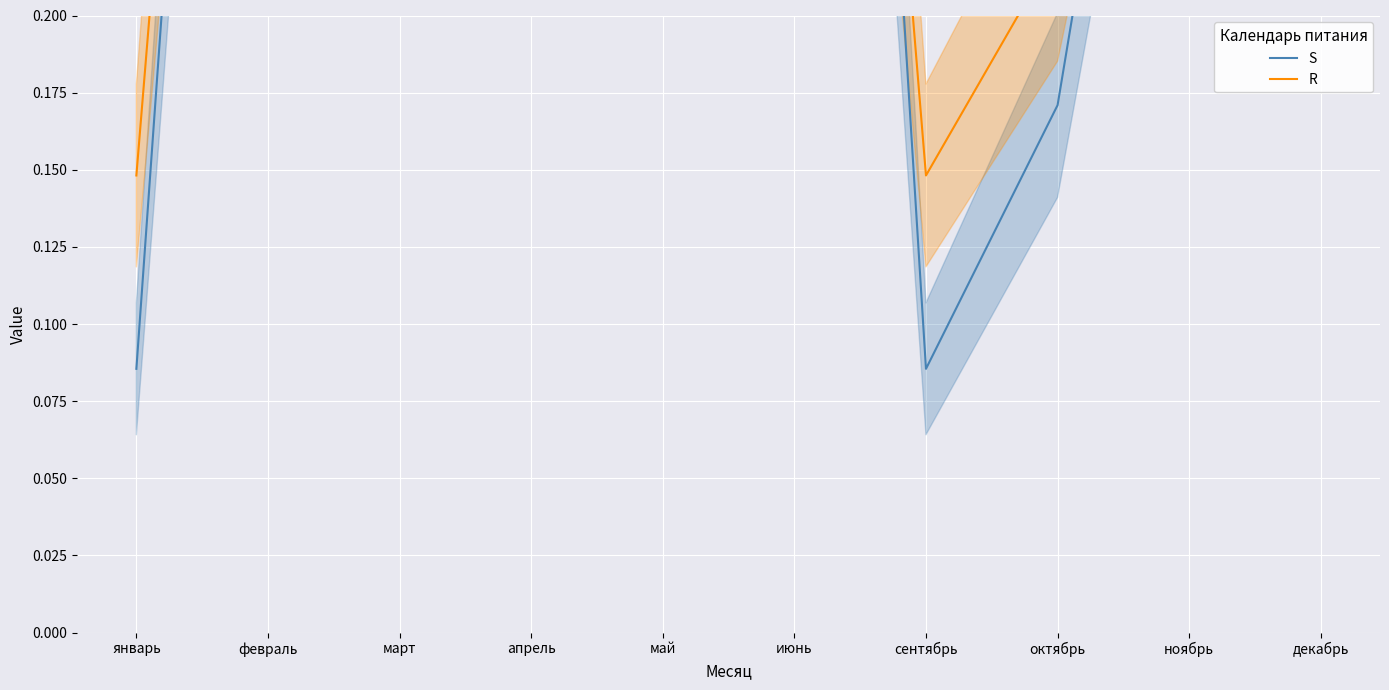

What is the difference between the second highest and minimum values in the S series?

0.6